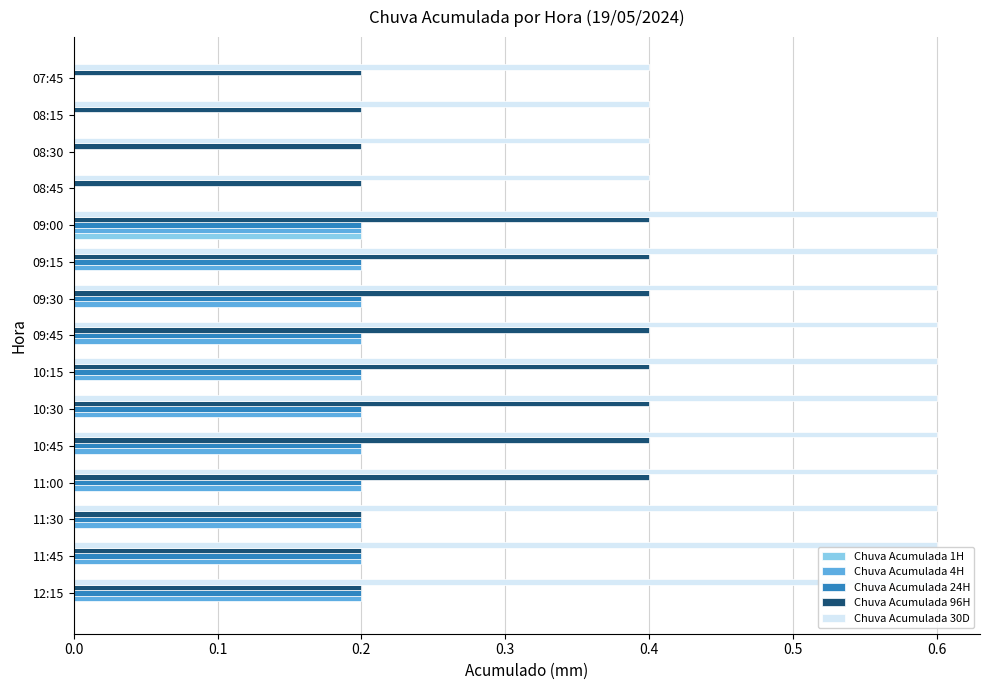

List the series in order of their peak value, lowest first.

Chuva Acumulada 1H, Chuva Acumulada 4H, Chuva Acumulada 24H, Chuva Acumulada 96H, Chuva Acumulada 30D